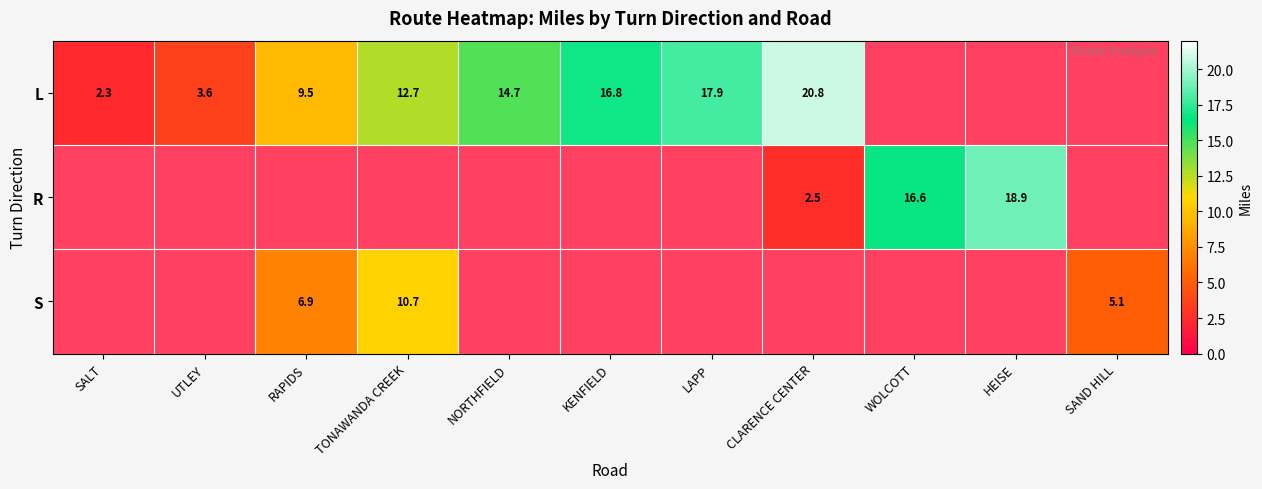

What is the difference between the S values at RAPIDS and TONAWANDA CREEK?

3.8